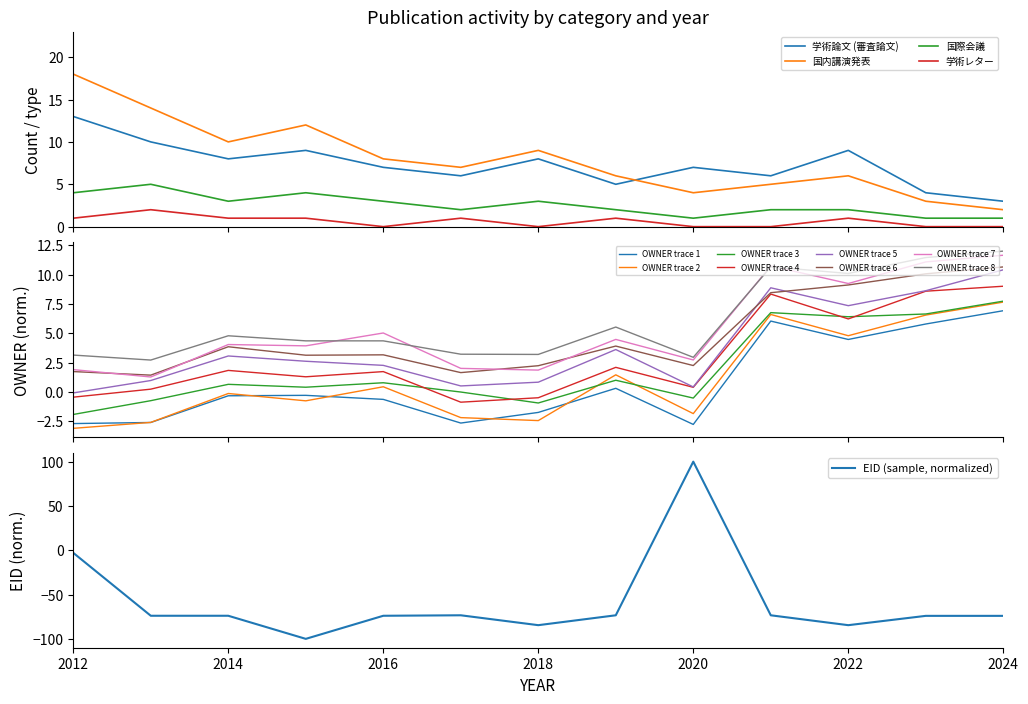

True or false: 国際会議 and 学術レター intersect in this chart.

False